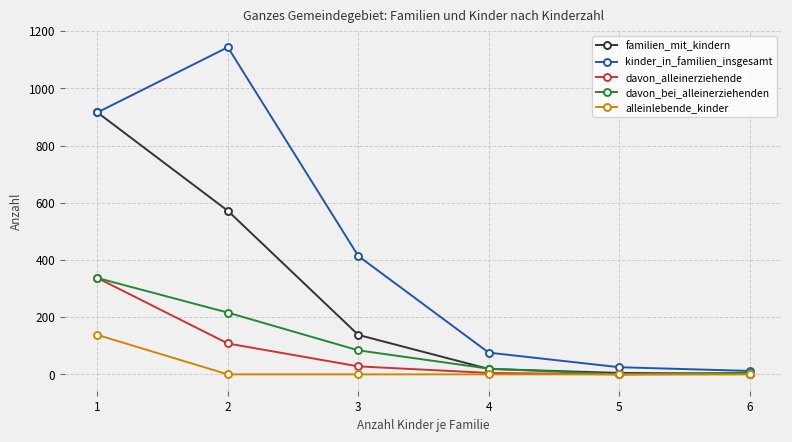

What are all the series names shown in the legend?

familien_mit_kindern, kinder_in_familien_insgesamt, davon_alleinerziehende, davon_bei_alleinerziehenden, alleinlebende_kinder